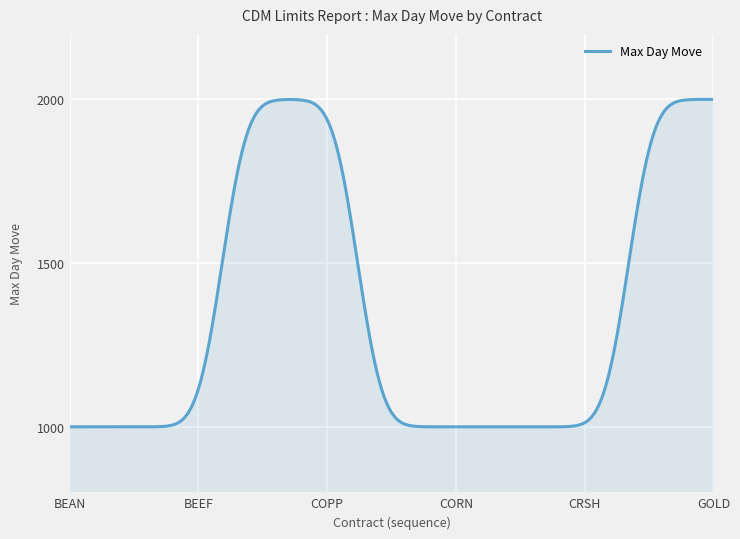

What is the smallest value displayed?

1000.0